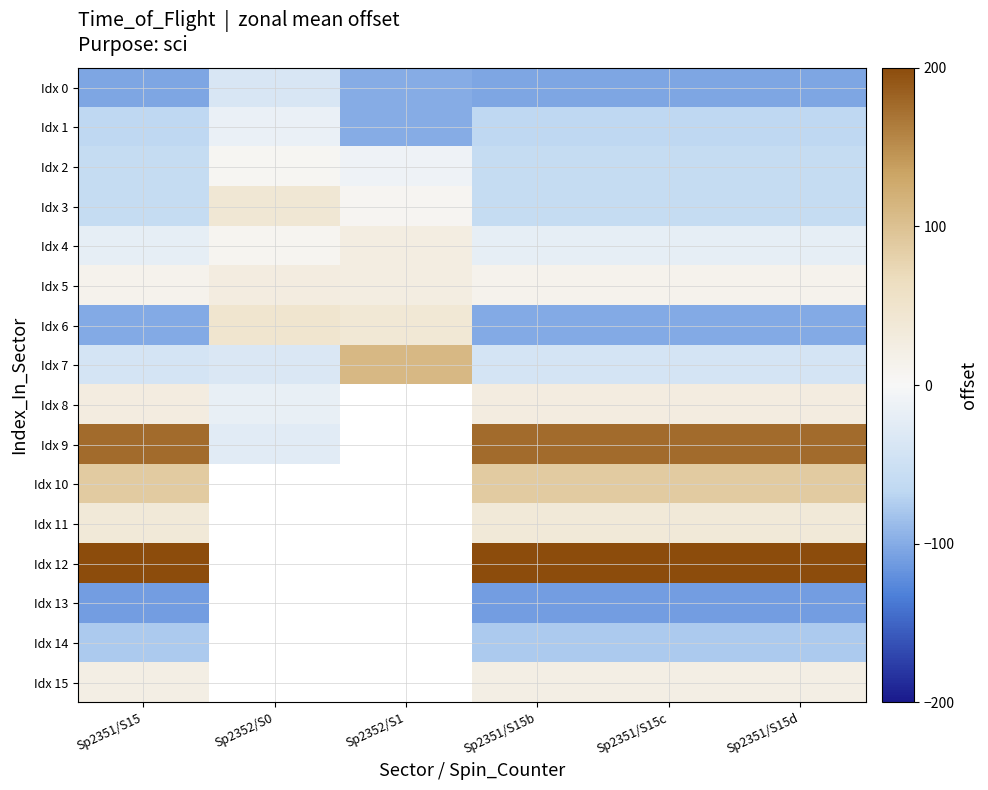

Where is Idx 13 nearest to the value -110?

Sp2351/S15